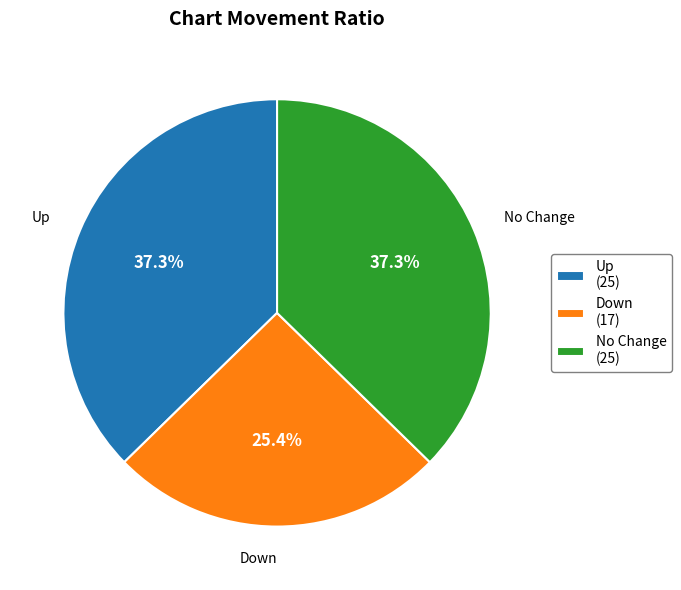

To the nearest percent, what is the average slice percentage?

33%